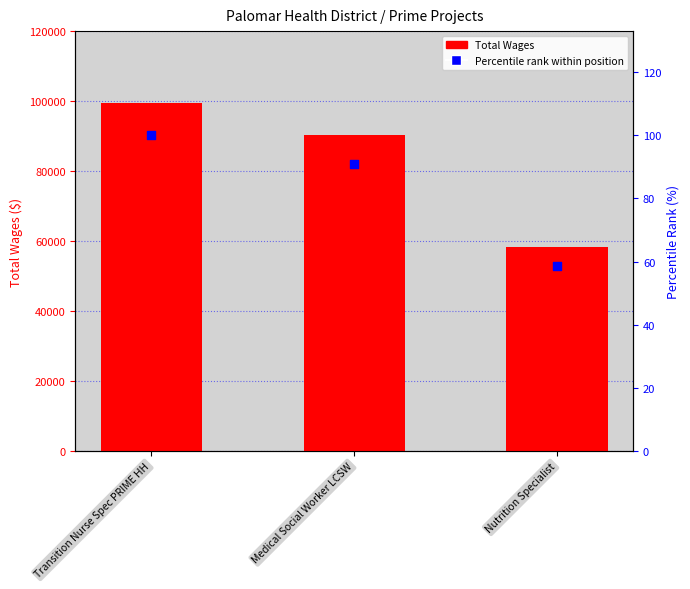

At which category is the sum across all series the highest?

Transition Nurse Spec PRIME HH